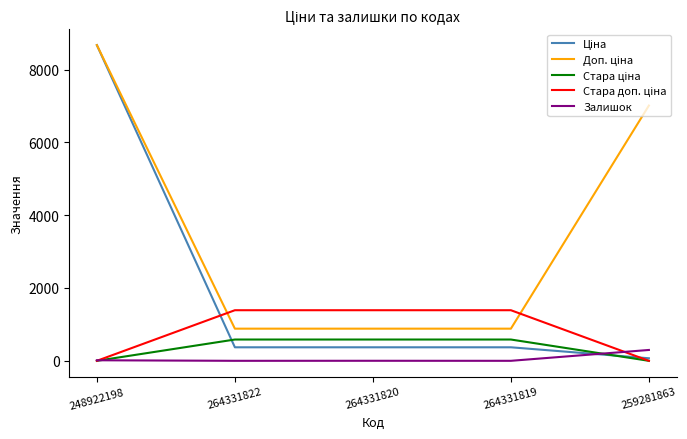

At which category is the sum across all series the highest?

248922198